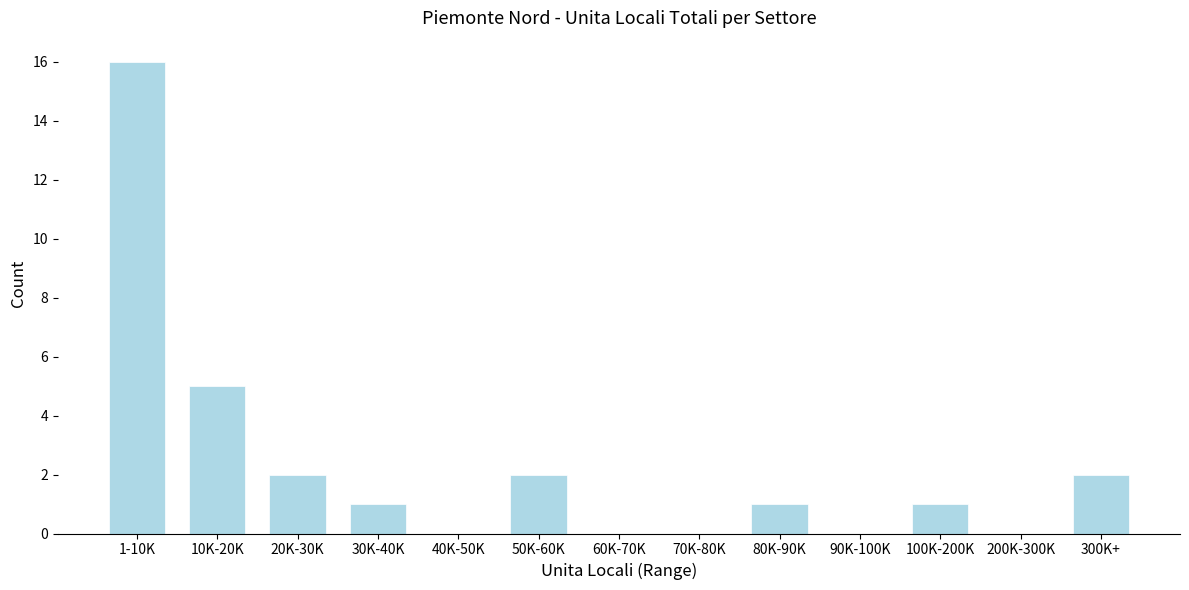

Reading left to right, what are all the values shown in this chart?

1-10K=16	10K-20K=5	20K-30K=2	30K-40K=1	40K-50K=0	50K-60K=2	60K-70K=0	70K-80K=0	80K-90K=1	90K-100K=0	100K-200K=1	200K-300K=0	300K+=2